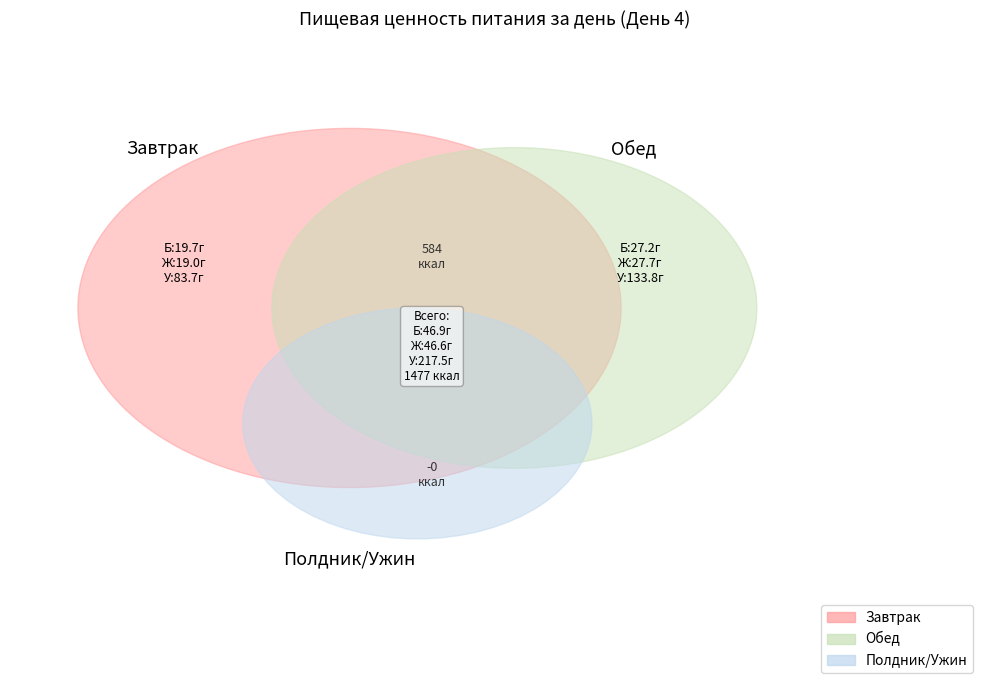

To the nearest percent, what percentage of the pie is Обед?

29%